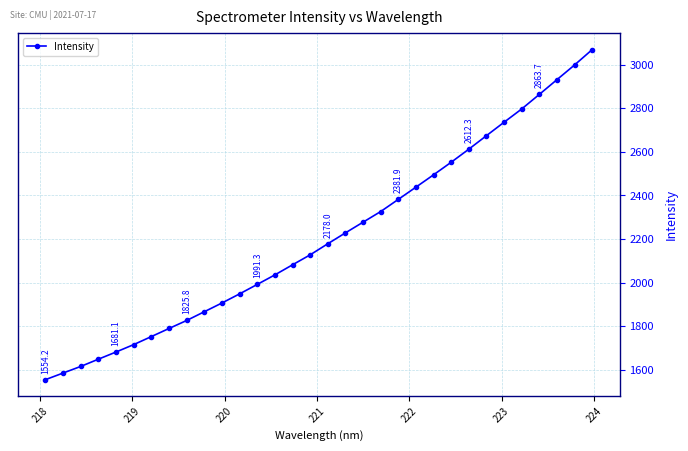

How many categories are shown in the chart?

32